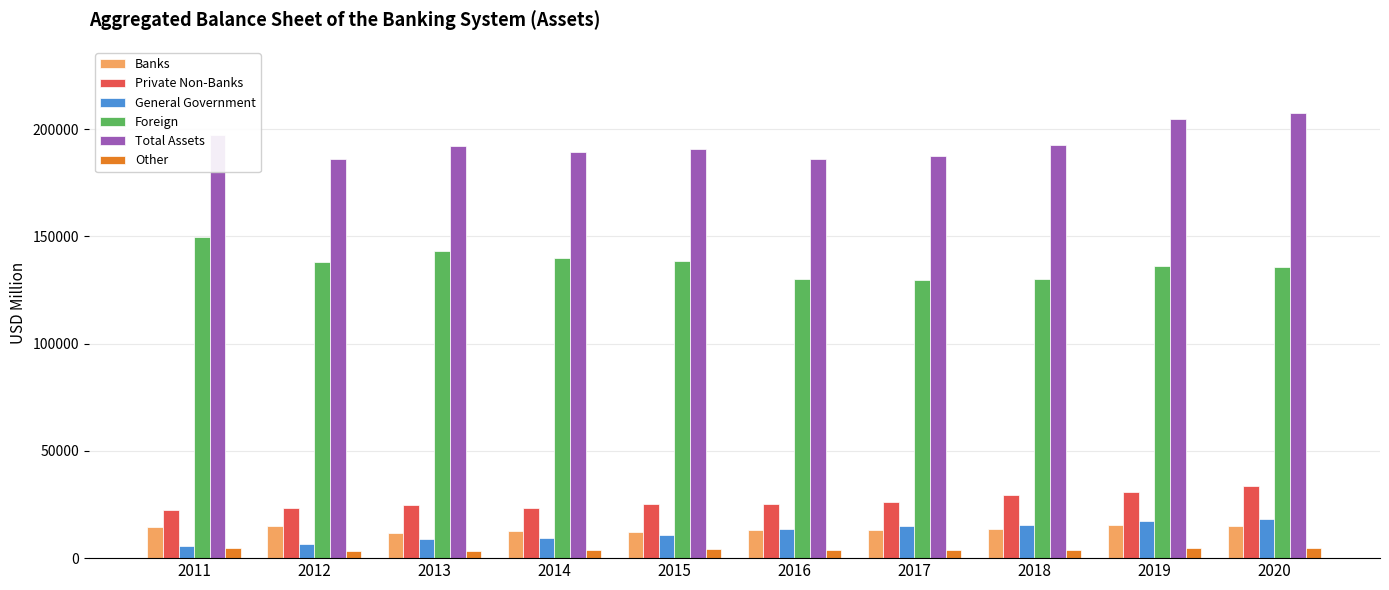

What is the highest value of the General Government series?

18403.0